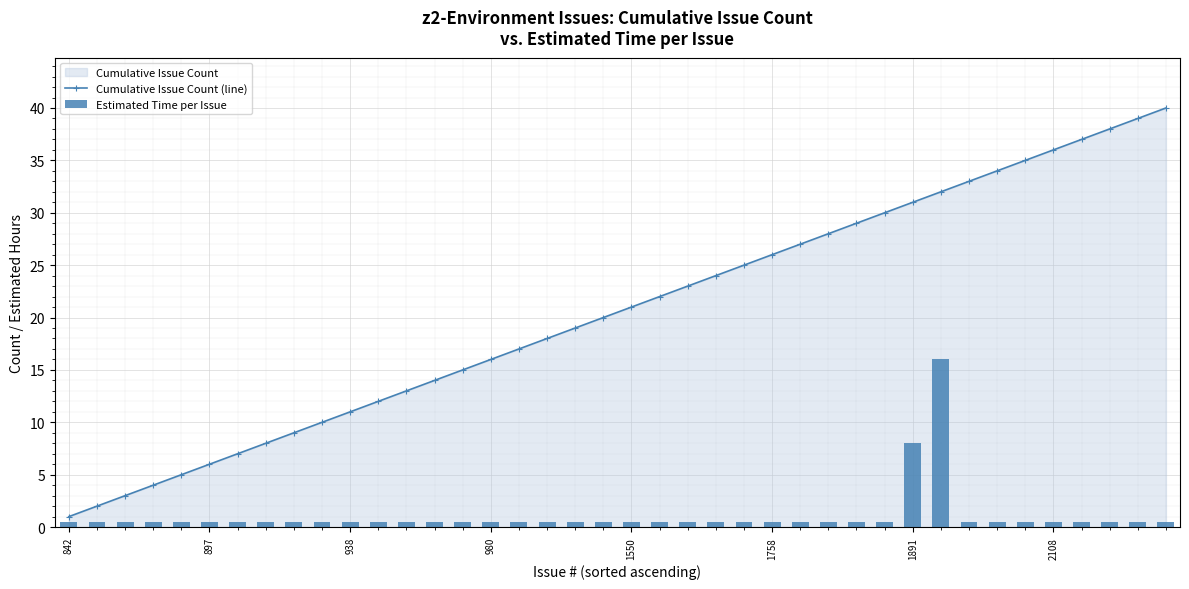

What is the difference between the second highest and second lowest values in the Estimated Time per Issue series?

7.5